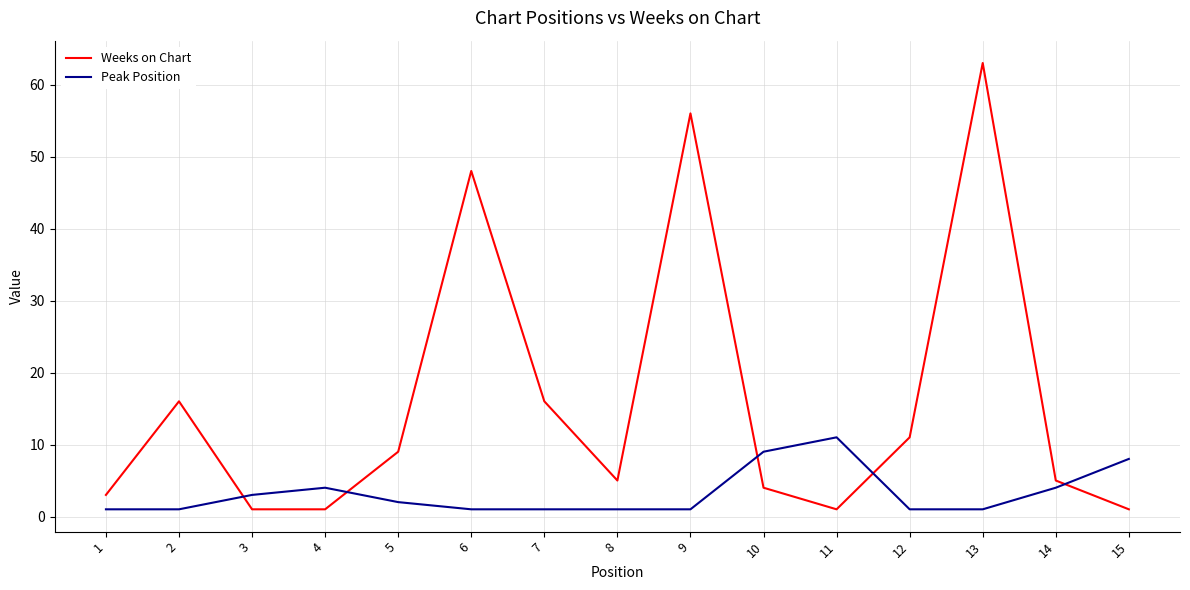

Reading left to right, transcribe all the data shown in this chart.

Weeks on Chart: 3	16	1	1	9	48	16	5	56	4	1	11	63	5	1
Peak Position: 1	1	3	4	2	1	1	1	1	9	11	1	1	4	8